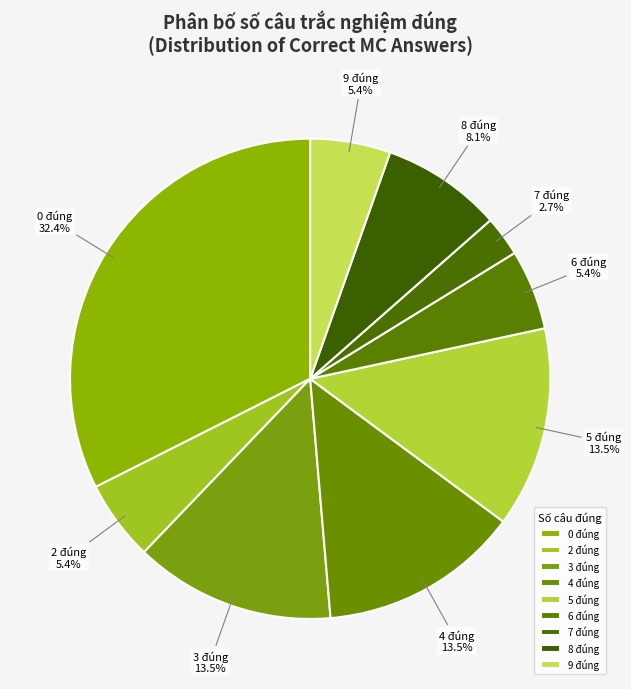

To the nearest percent, what percentage of the pie is 2?

5%